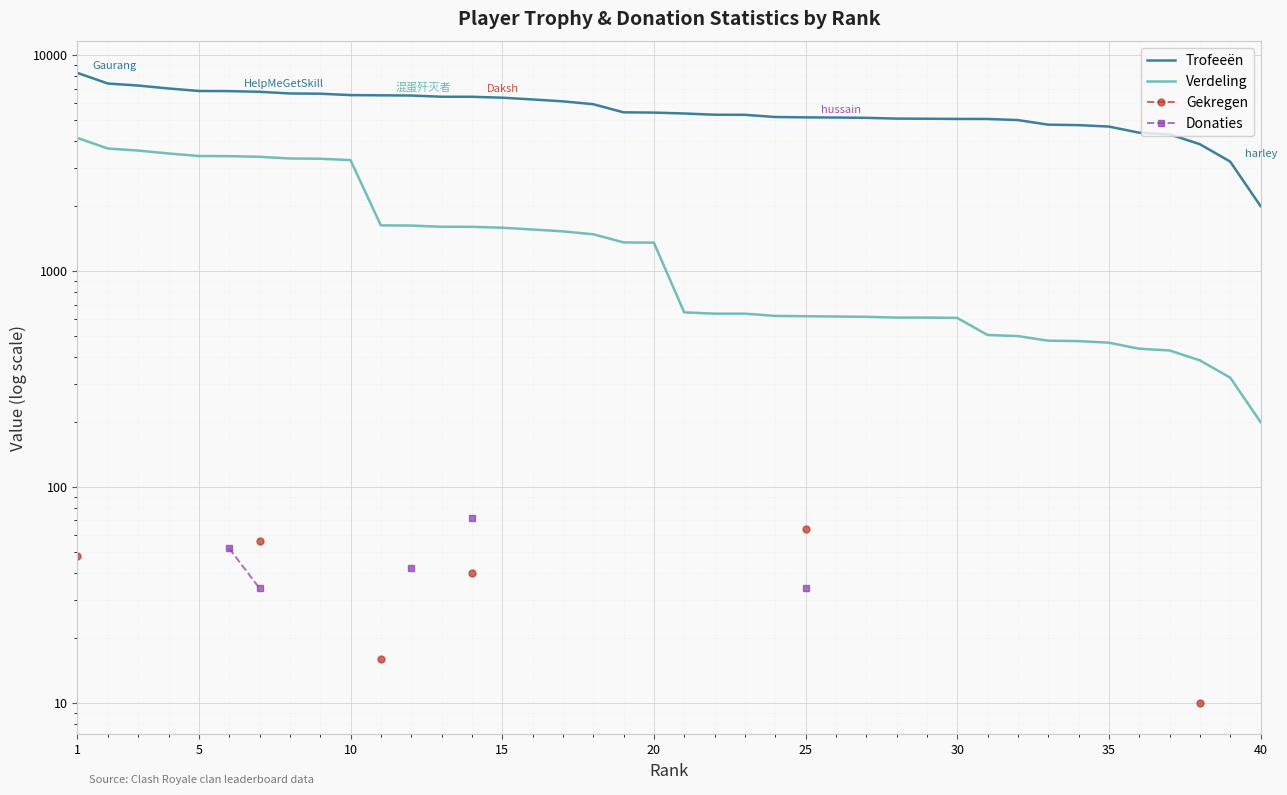

What are all the series names shown in the legend?

Trofeeën, Verdeling, Gekregen, Donaties